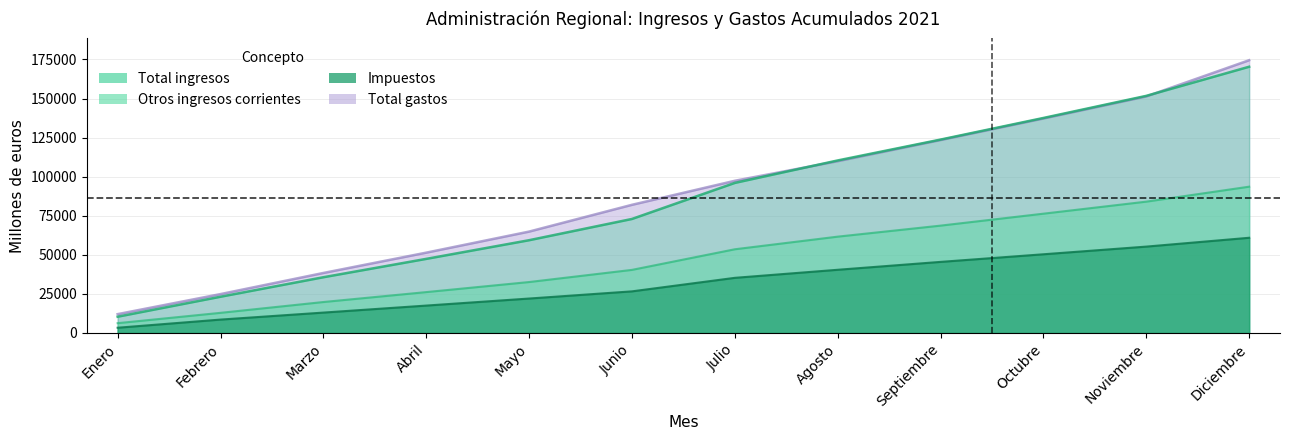

Rank the series at Enero from highest to lowest value.

Total gastos, Total ingresos, Otros ingresos corrientes, Impuestos